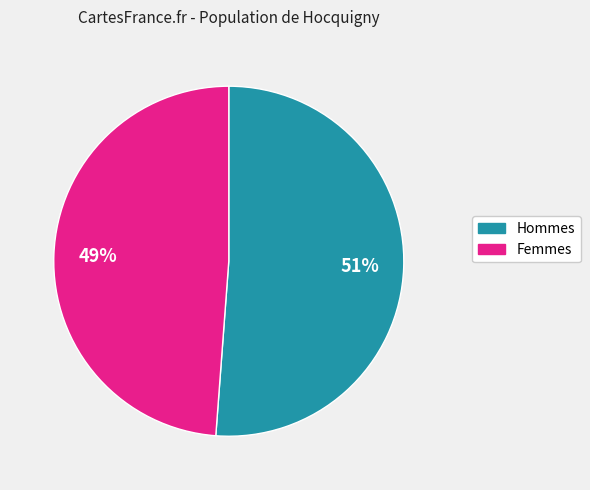

Which category has the biggest portion of the pie?

Hommes